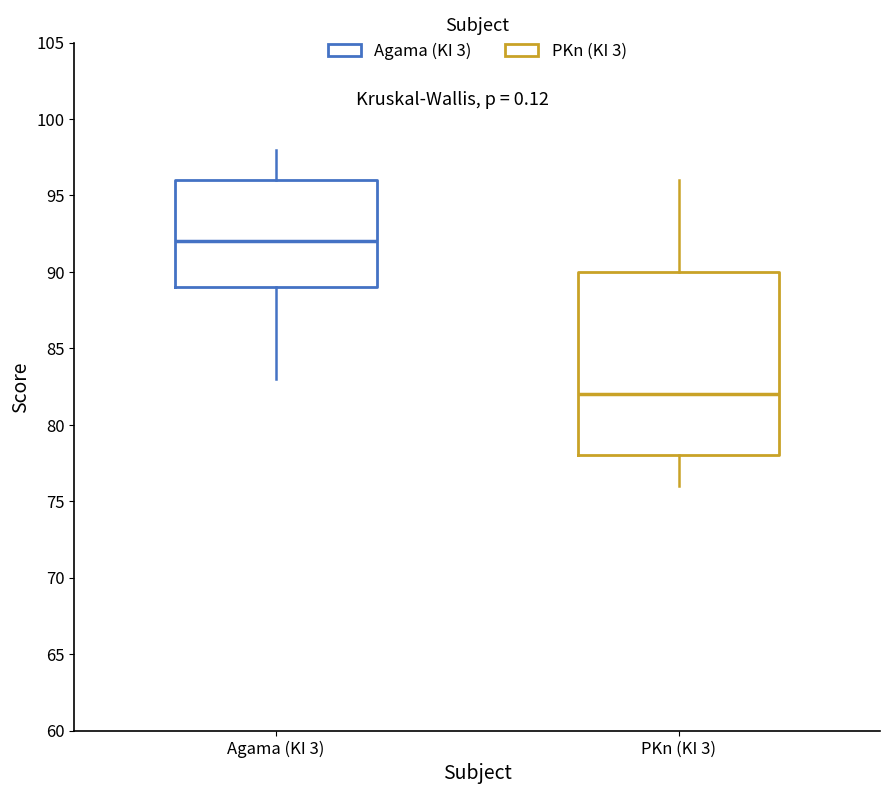

Which box's median line is the highest?

Agama (KI 3)